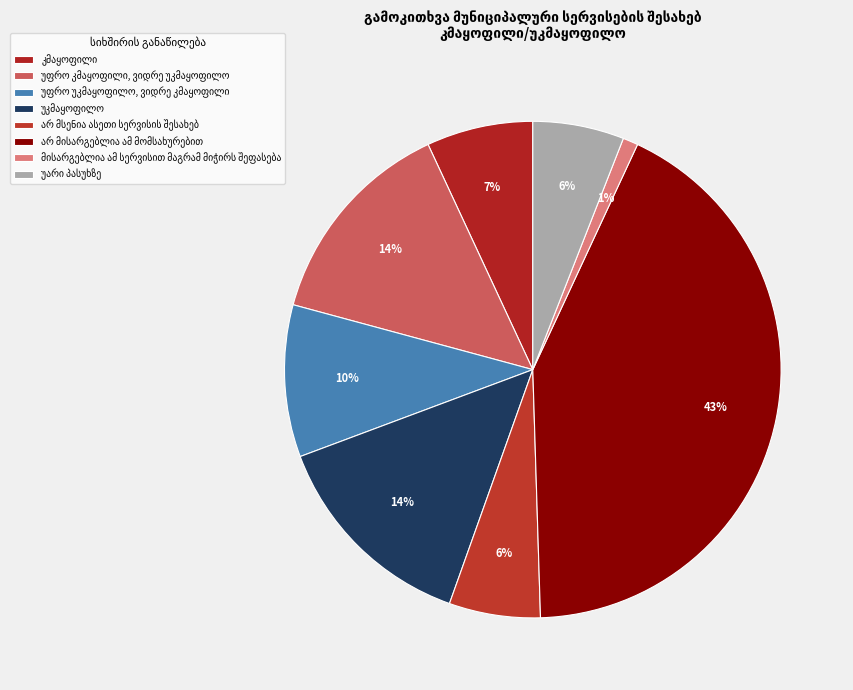

How many slices are in this pie chart?

8